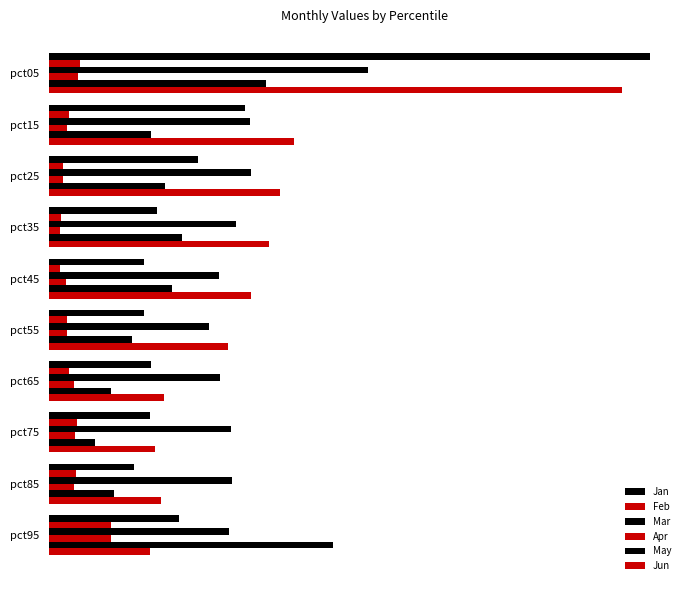

Reading left to right, list all the values displayed in this chart.

Jan: 2.5	0.8	0.6	0.5	0.4	0.4	0.4	0.4	0.4	0.6
Feb: 0.1	0.1	0.1	0.0	0.0	0.1	0.1	0.1	0.1	0.3
Mar: 1.4	0.9	0.9	0.8	0.7	0.7	0.7	0.8	0.8	0.8
Apr: 0.1	0.1	0.1	0.0	0.1	0.1	0.1	0.1	0.1	0.3
May: 0.9	0.4	0.5	0.6	0.5	0.4	0.3	0.2	0.3	1.2
Jun: 2.4	1.0	1.0	0.9	0.9	0.8	0.5	0.4	0.5	0.4